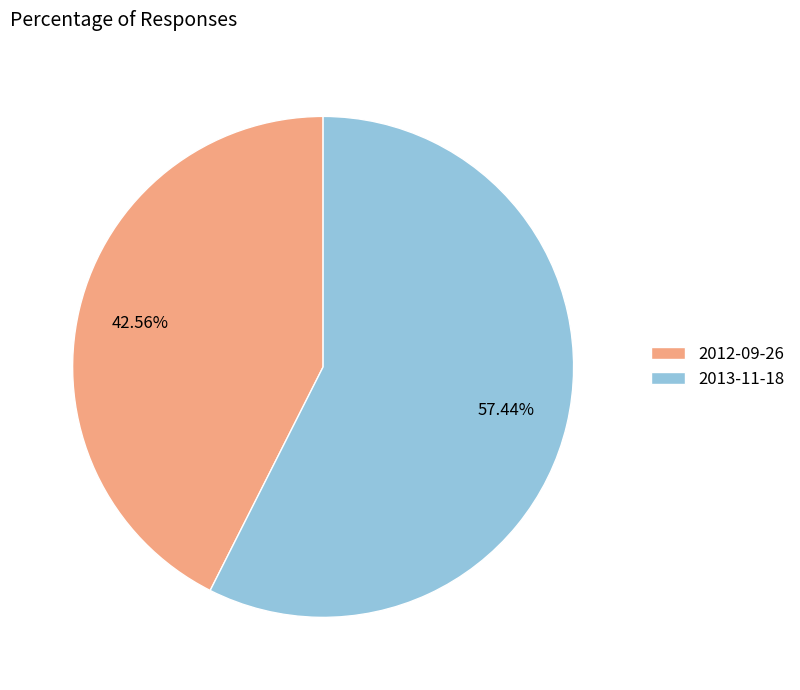

Which category accounts for the majority?

2013-11-18